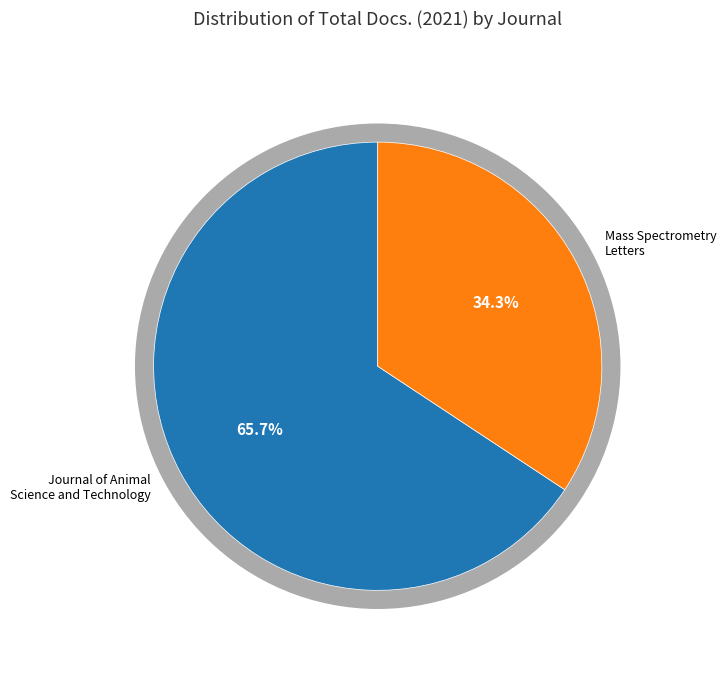

Count the number of slices in the pie.

2